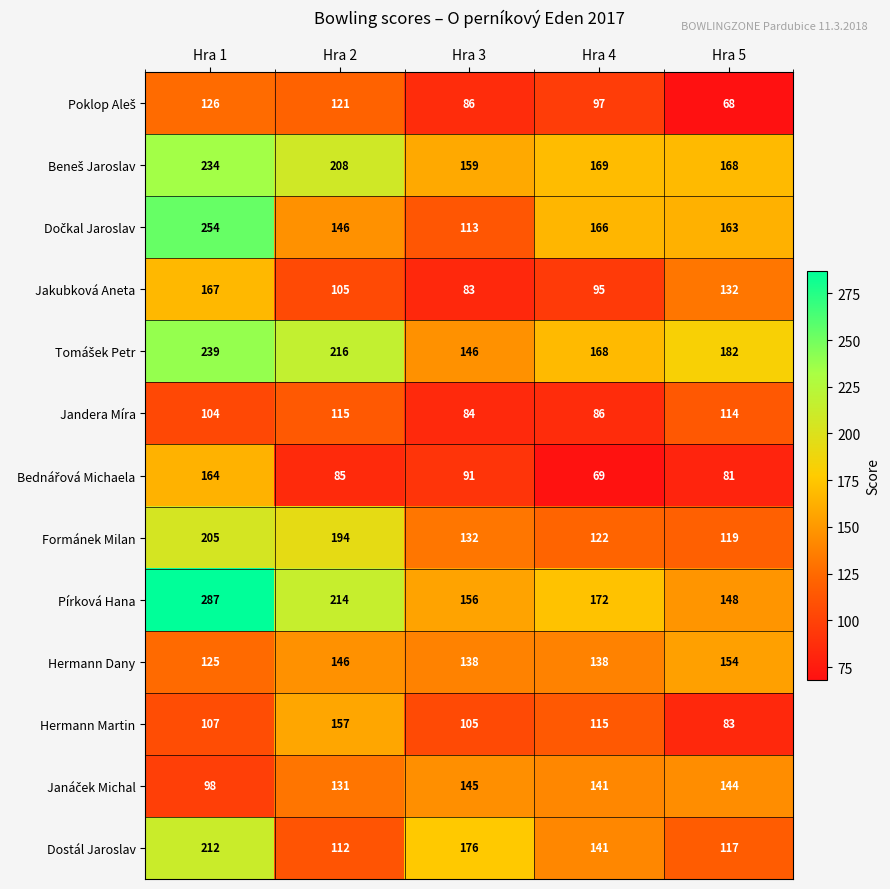

How many distinct data groups are displayed?

13